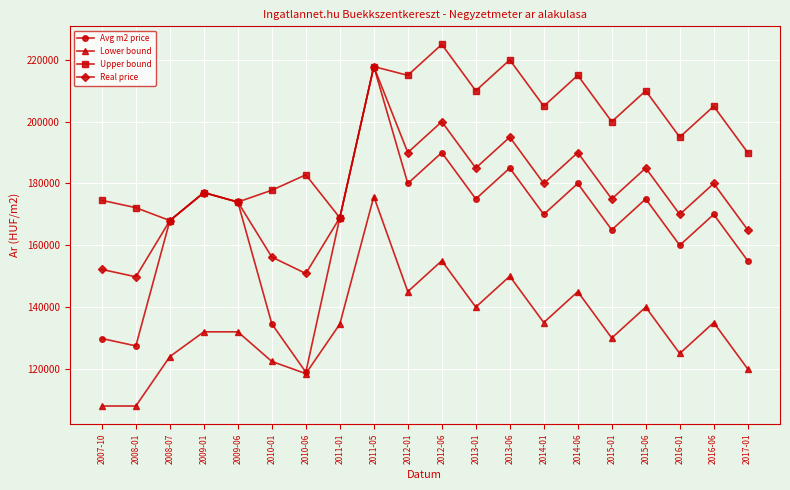

At which label does Real price reach its minimum?

2008-01